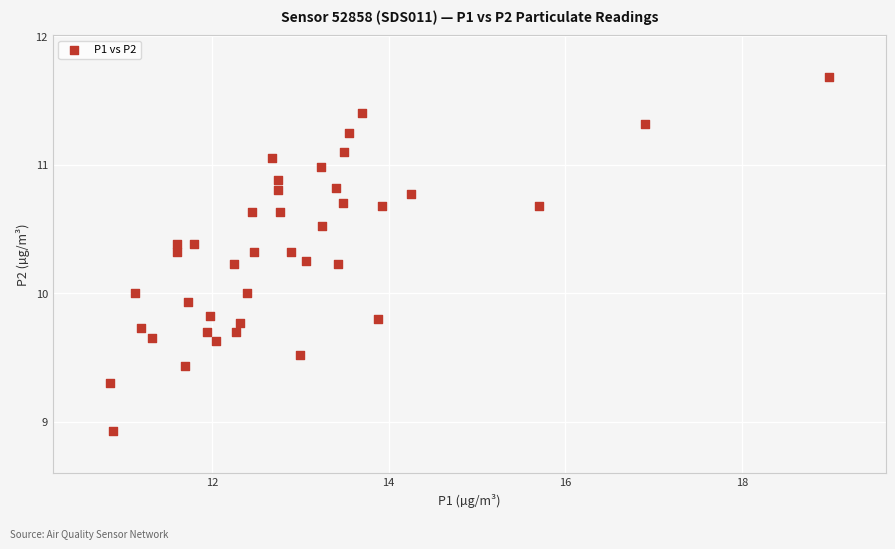

What is the range of X values (max minus min)?

8.1